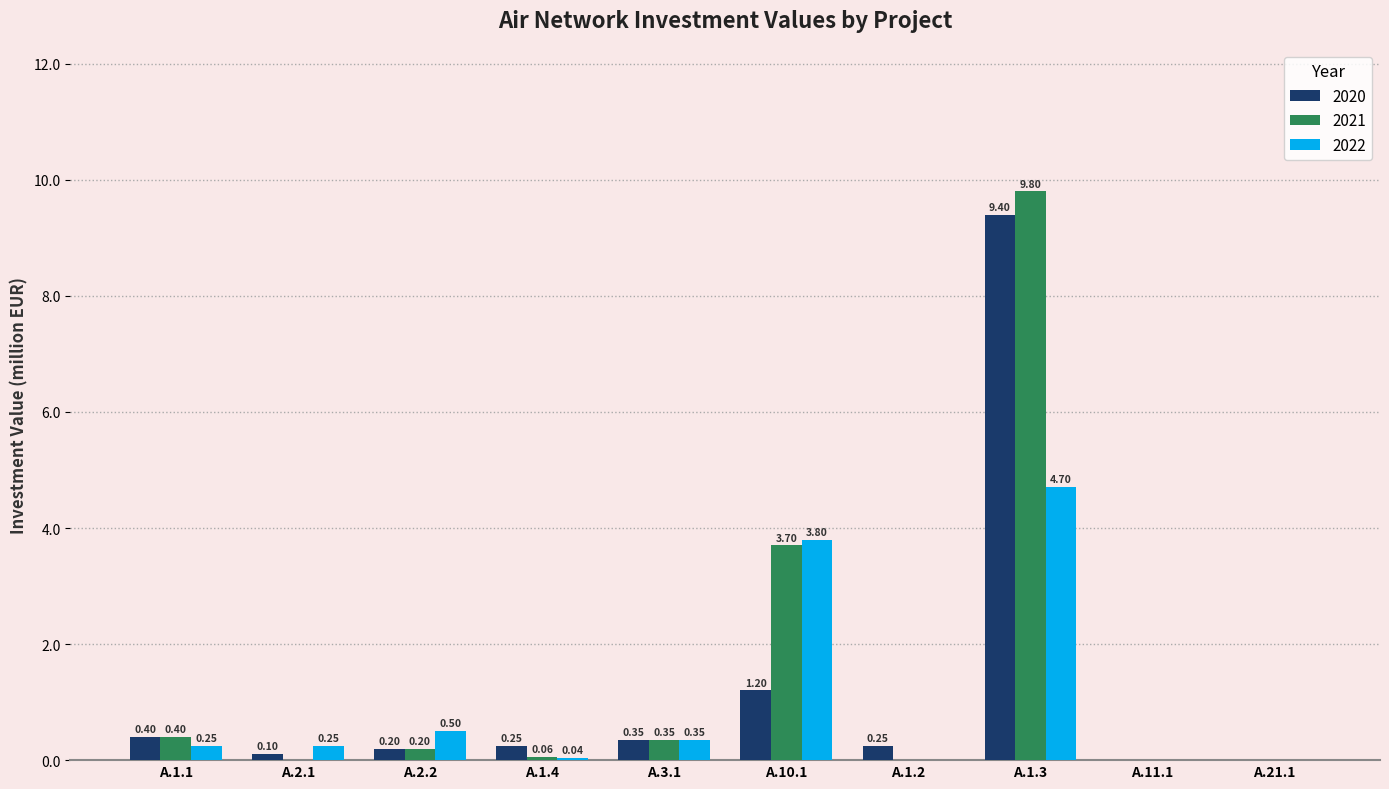

At which label is 2021 closest to 4?

A.10.1